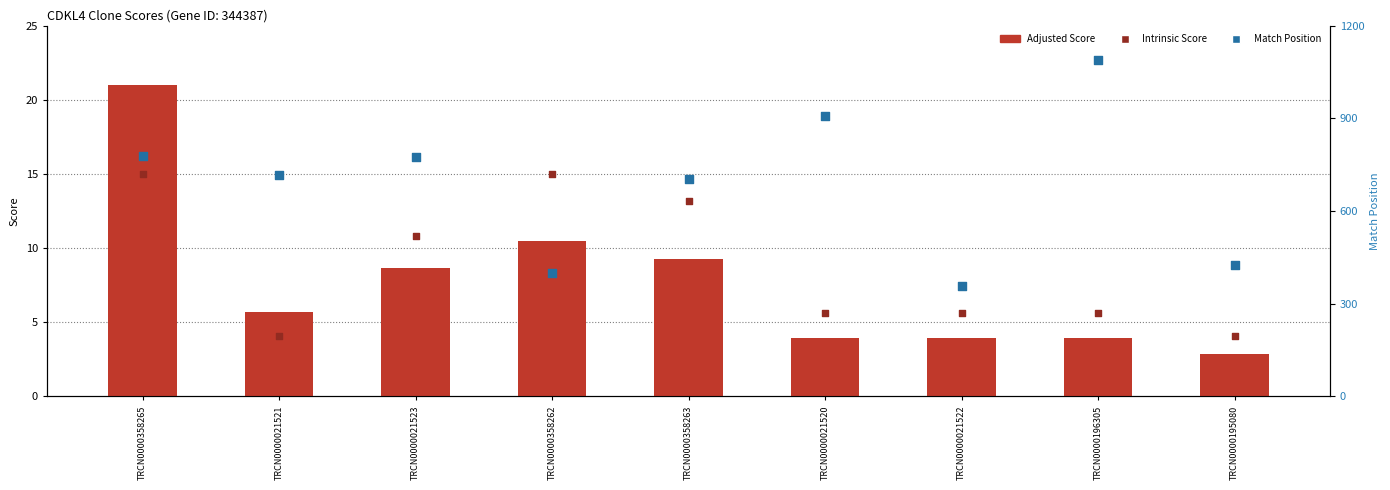

Which series reaches the minimum Y coordinate?

Adjusted Score